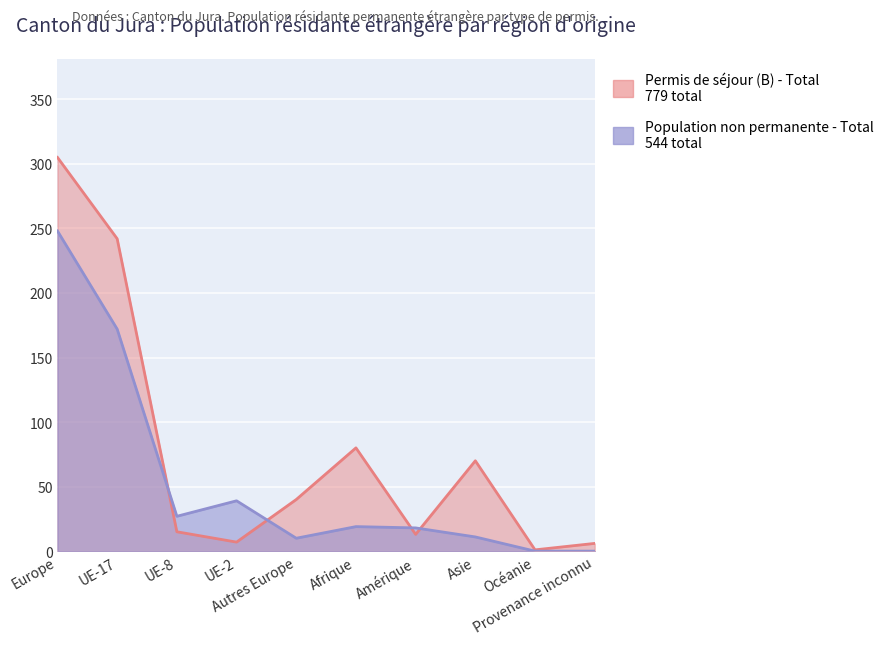

Where is Permis de séjour (B) - Total nearest to the value 153?

Afrique